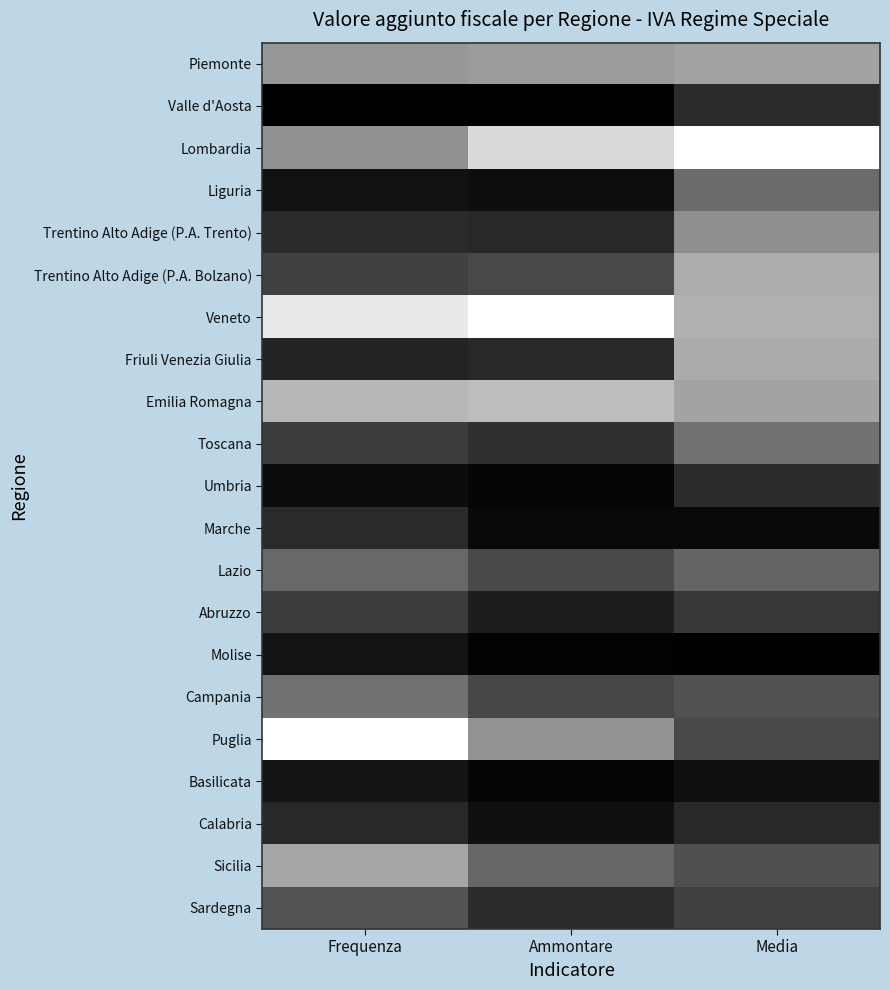

What is the spread (max minus min) of values at Ammontare?

1.0